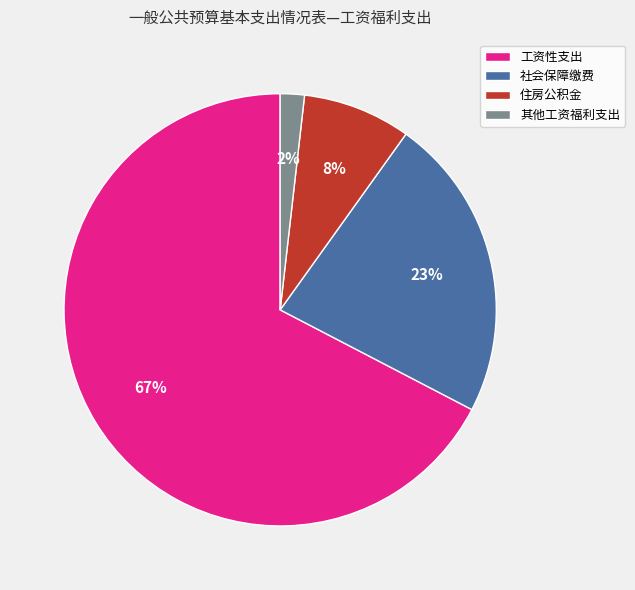

Between 住房公积金 and 工资性支出, which is larger?

工资性支出